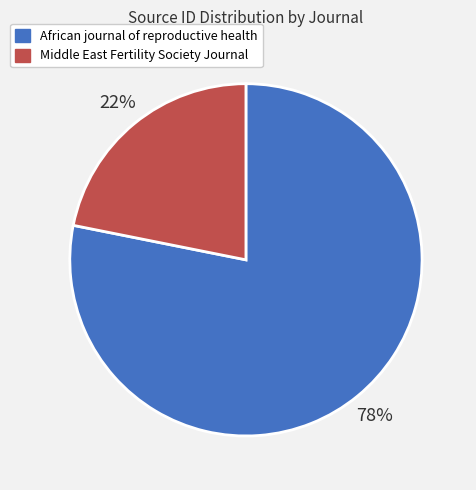

To the nearest percent, what percentage of the pie is African journal of reproductive health?

78%